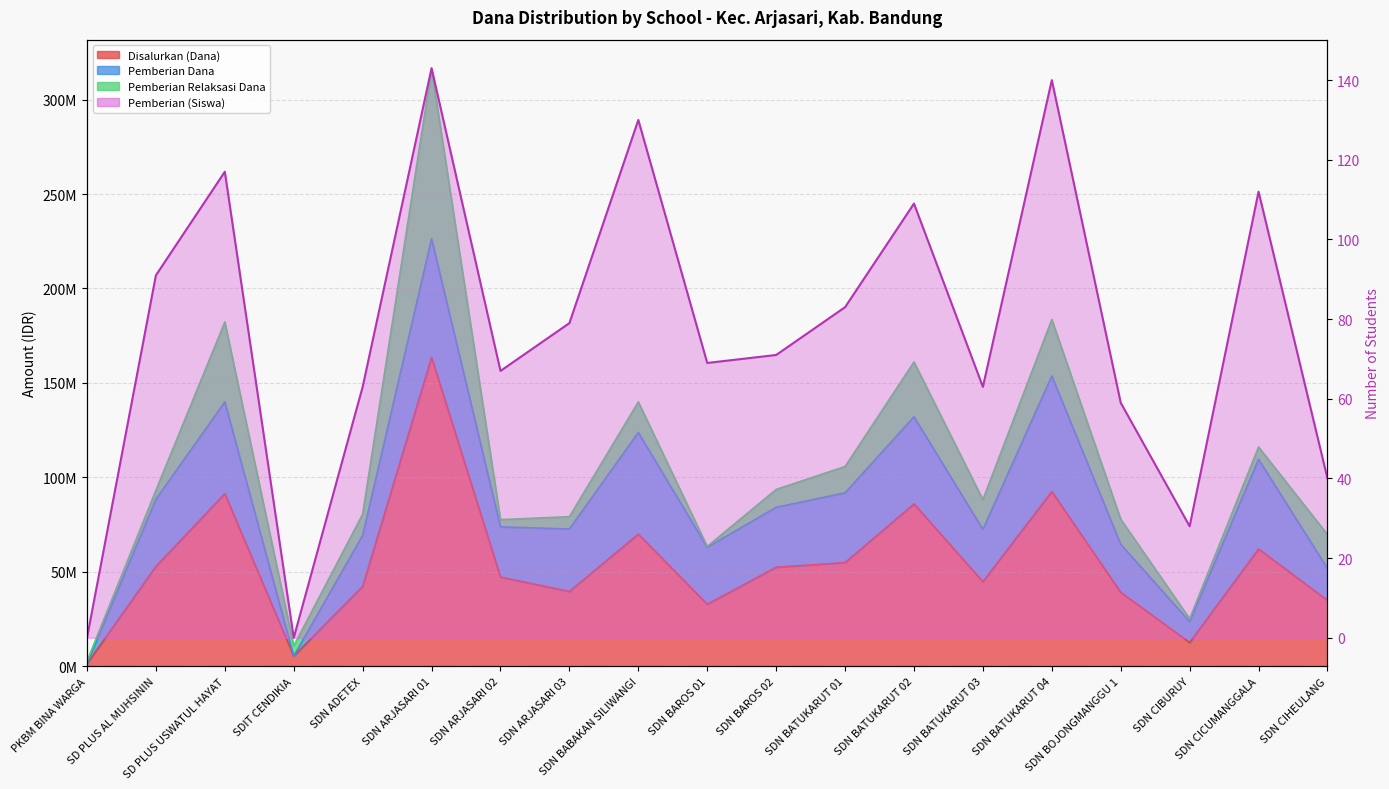

What is the maximum value shown in the chart?

143